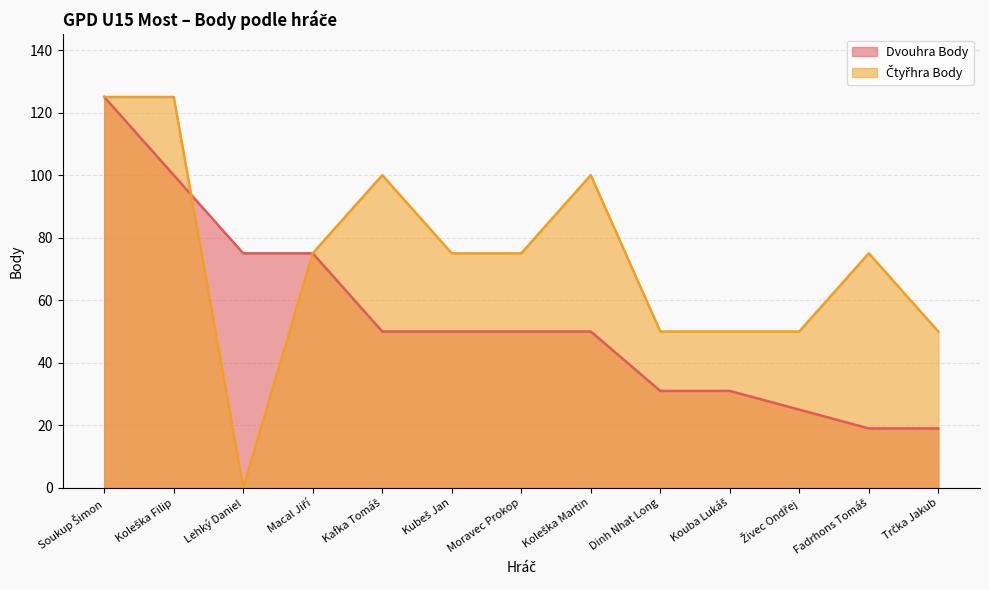

What is the label of the 2nd point from the right?

Fadrhons Tomáš